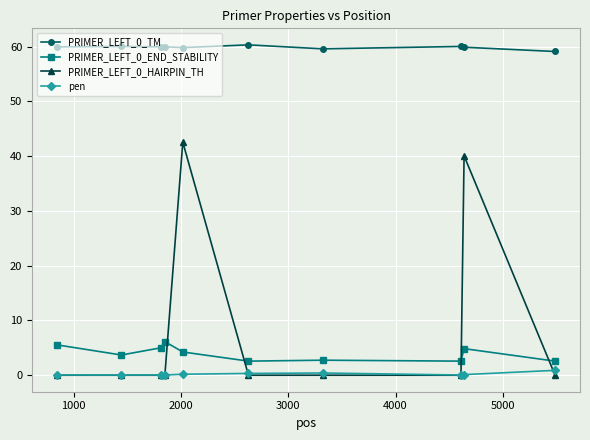

True or false: pen and PRIMER_LEFT_0_END_STABILITY intersect in this chart.

False